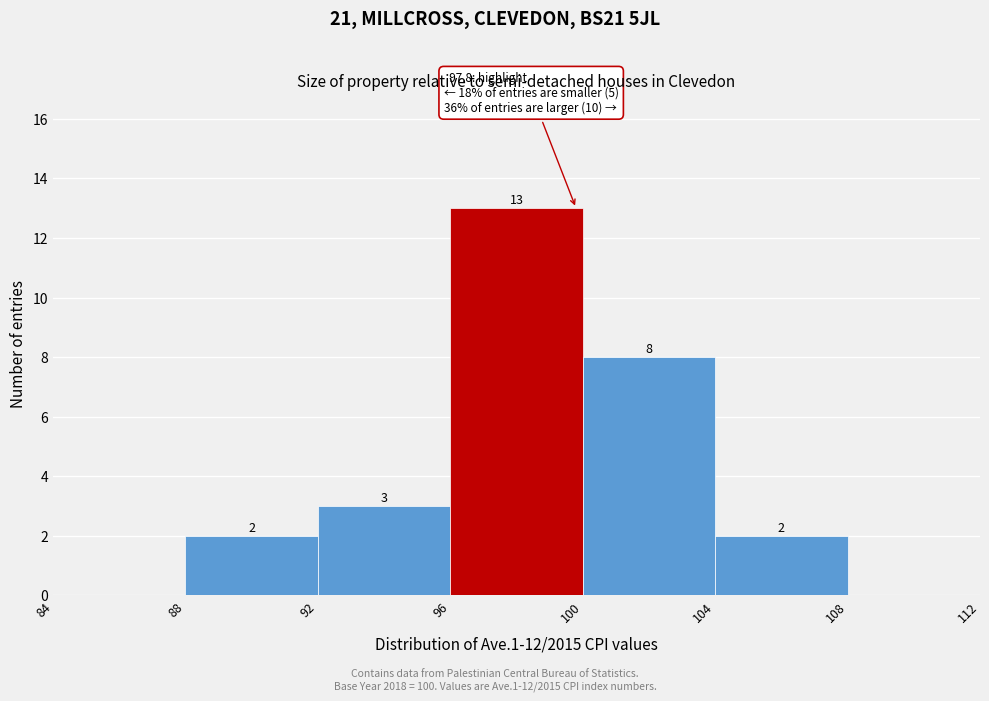

Which range on the x-axis has the tallest bar?

96 to 100